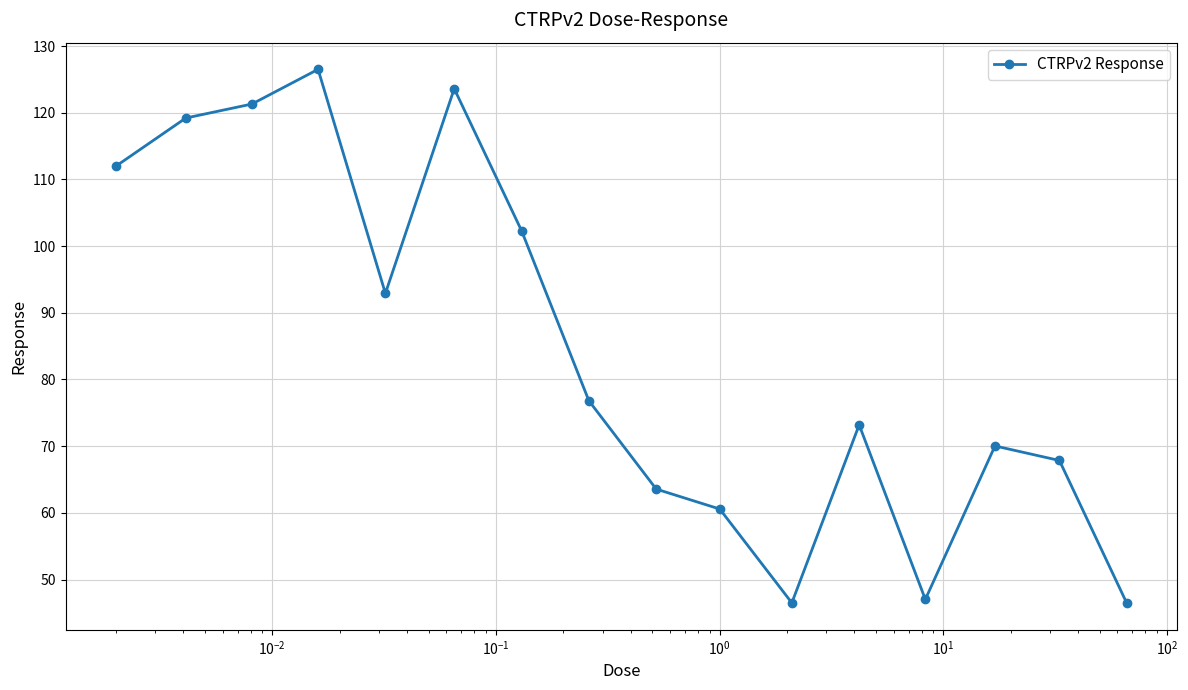

What is the sum of all values?

1349.8